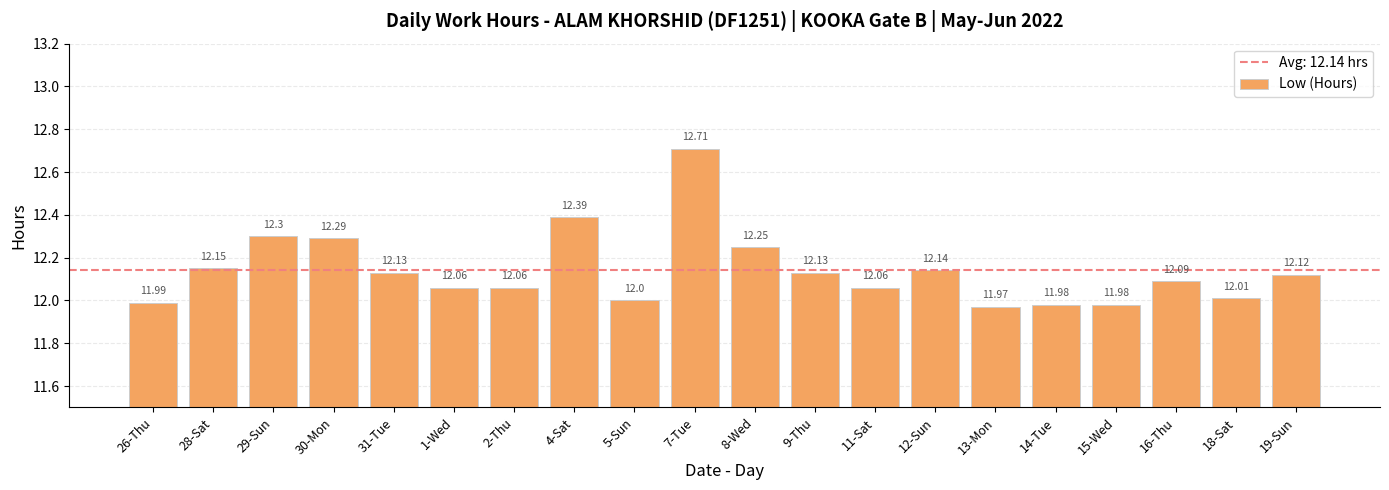

Which label corresponds to the largest value in the chart?

7-Tue